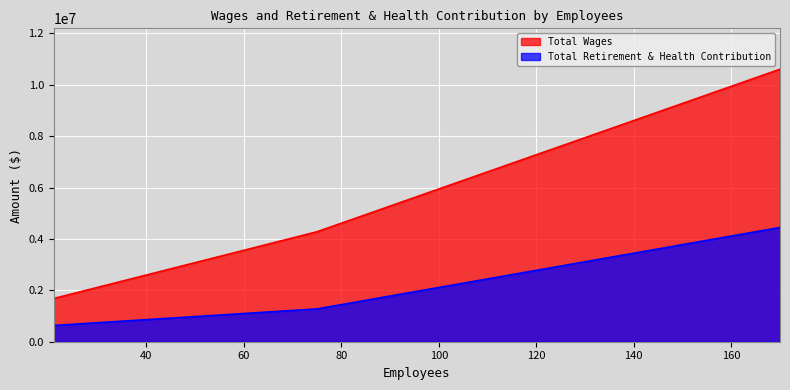

What is the sum of the Total Retirement & Health Contribution values at 75 and 21?

1909960